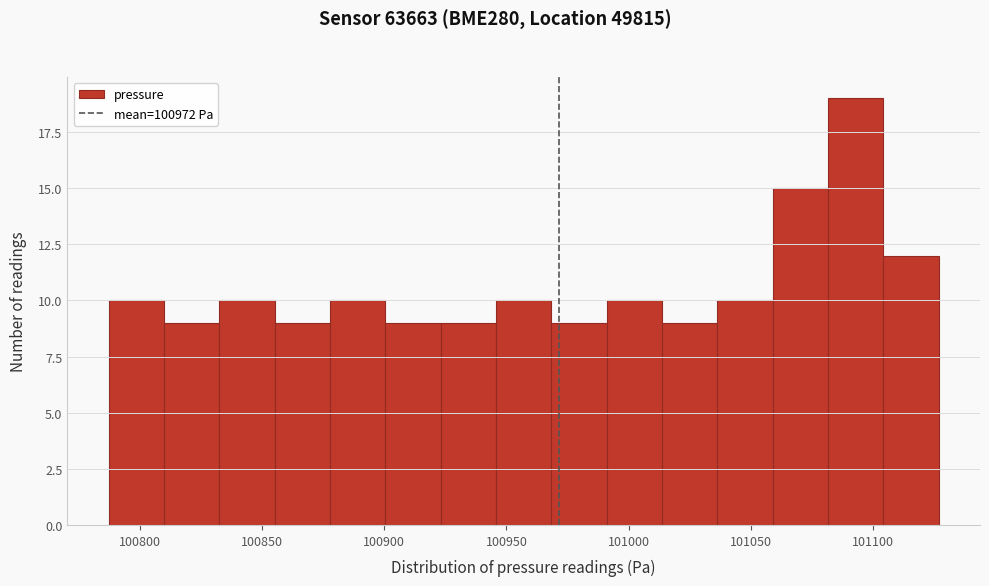

Reading left to right, transcribe this chart: for each bar, give the range it covers on the x-axis and its height. Neither the bar edges nor the heights are printed on the chart, so give them approximately, as read against the axes.

100785 to 100810: 10
100810 to 100835: 9
100835 to 100855: 10
100855 to 100880: 9
100880 to 100900: 10
100900 to 100925: 9
100925 to 100945: 9
100945 to 100970: 10
100970 to 100990: 9
100990 to 101015: 10
101015 to 101035: 9
101035 to 101060: 10
101060 to 101080: 15
101080 to 101105: 19
101105 to 101125: 12